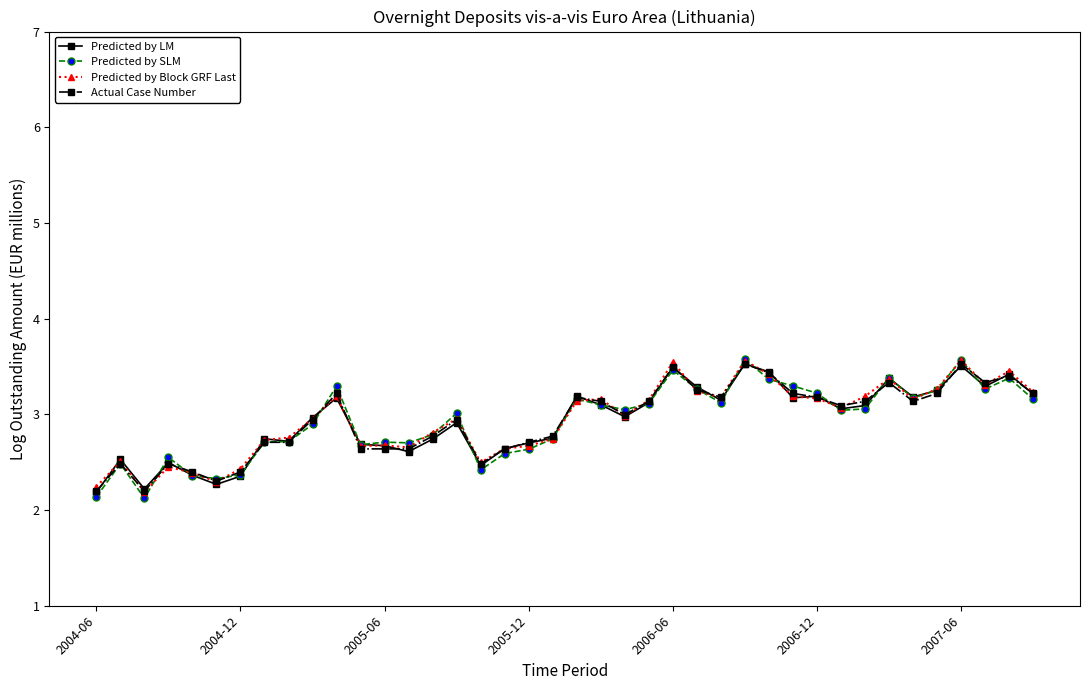

How many data points does each series have?

40